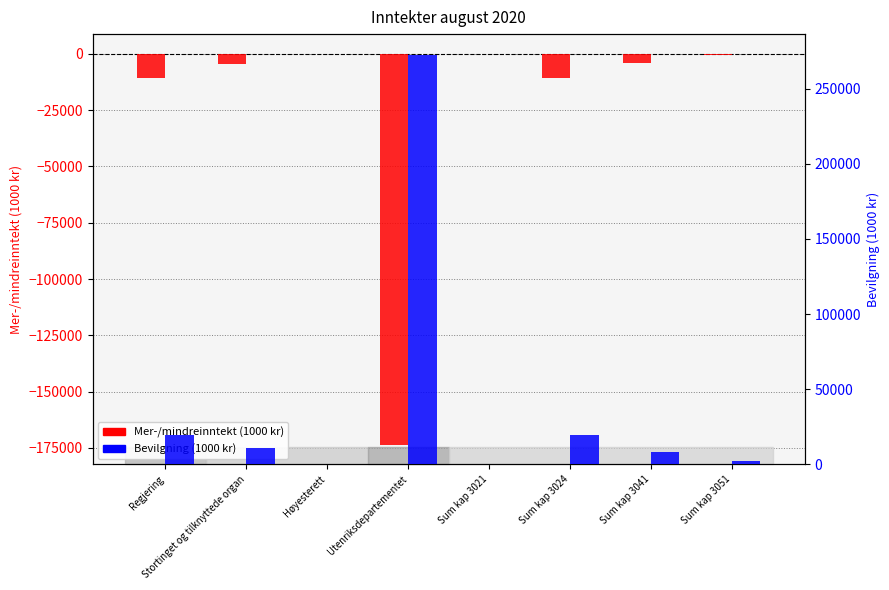

Reading left to right, list all the values displayed in this chart.

Mer-/mindreinntekt: Regjering=-10894.5	Stortinget og tilknyttede organ=-4456.0	Høyesterett=71.6	Utenriksdepartementet=-173684.2	Sum kap 3021=-48.9	Sum kap 3024=-10845.6	Sum kap 3041=-3978.2	Sum kap 3051=-477.8
Bevilgning: Regjering=19700.0	Stortinget og tilknyttede organ=10900.0	Høyesterett=0.0	Utenriksdepartementet=272574.0	Sum kap 3021=100.0	Sum kap 3024=19600.0	Sum kap 3041=8600.0	Sum kap 3051=2300.0